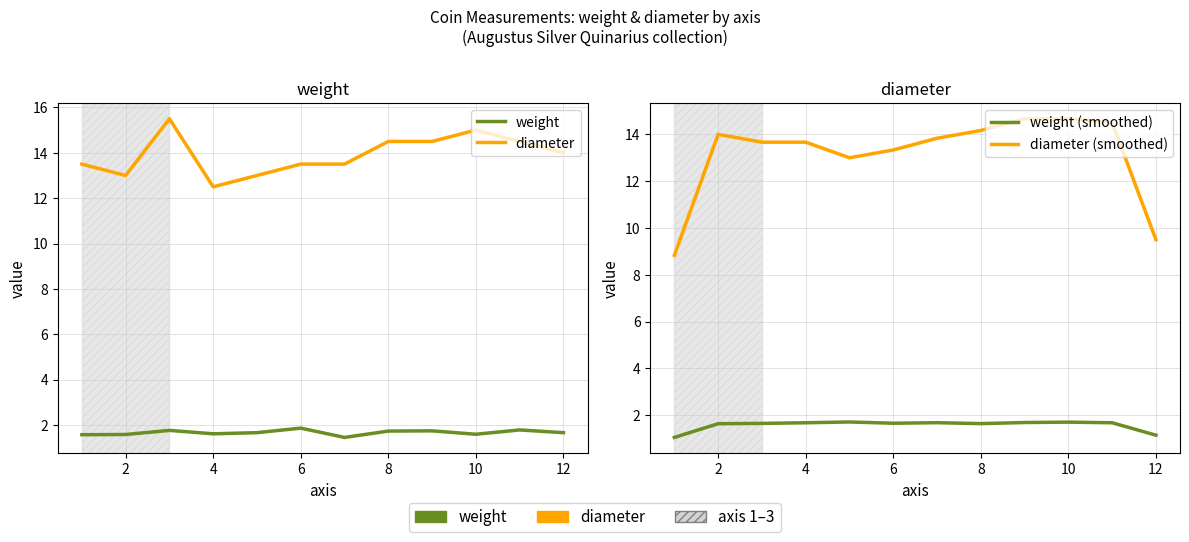

What is the sum of all weight (smoothed) values?

18.9